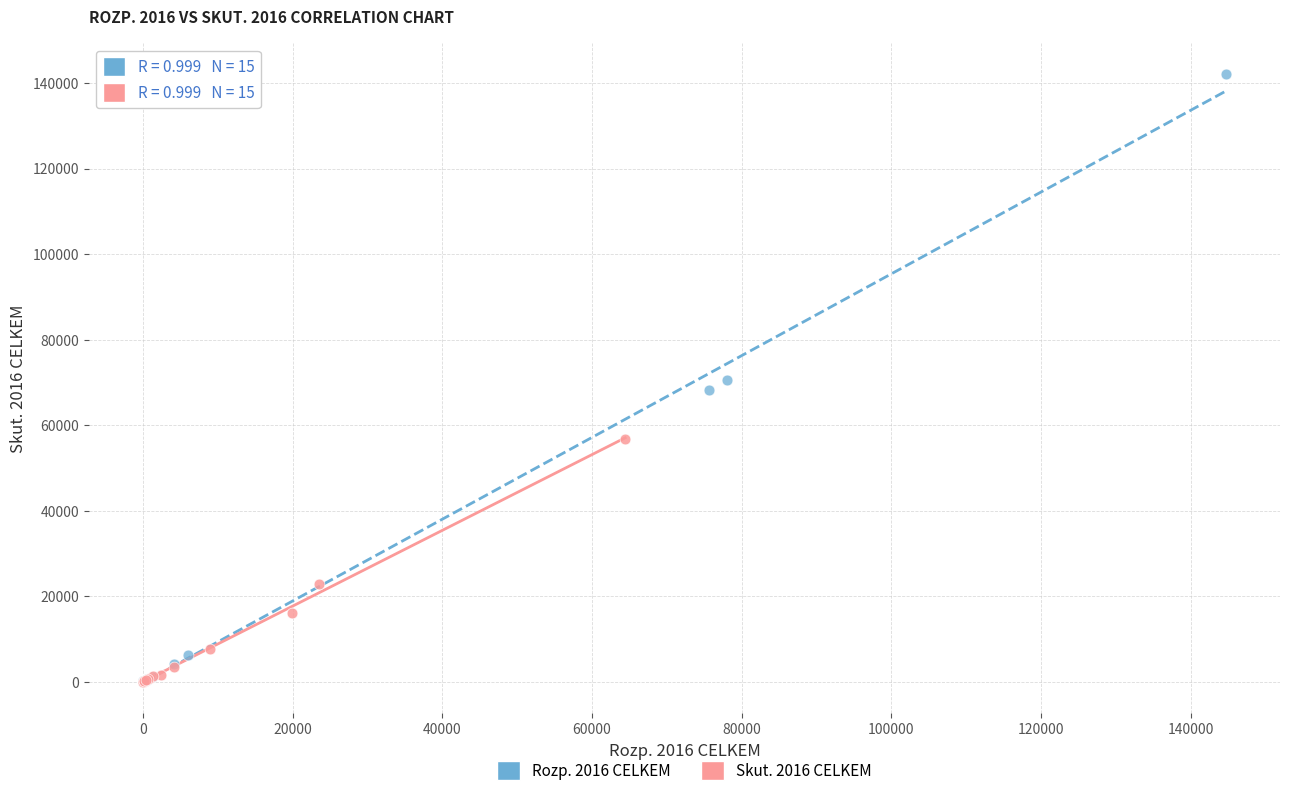

Which series has the largest Y range (max minus min)?

Rozp. 2016 CELKEM